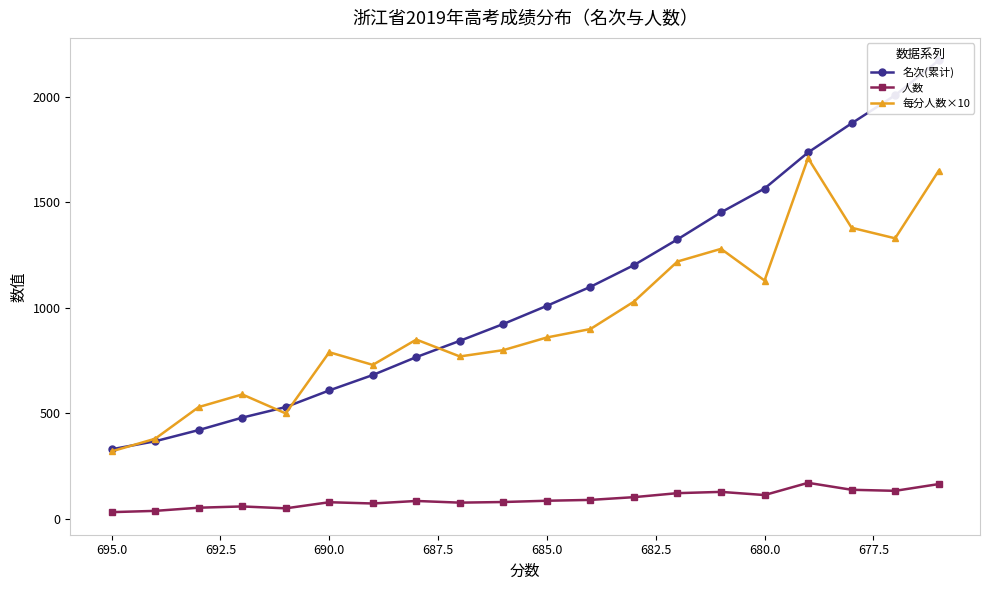

Which series has the widest spread of values?

名次(累计)